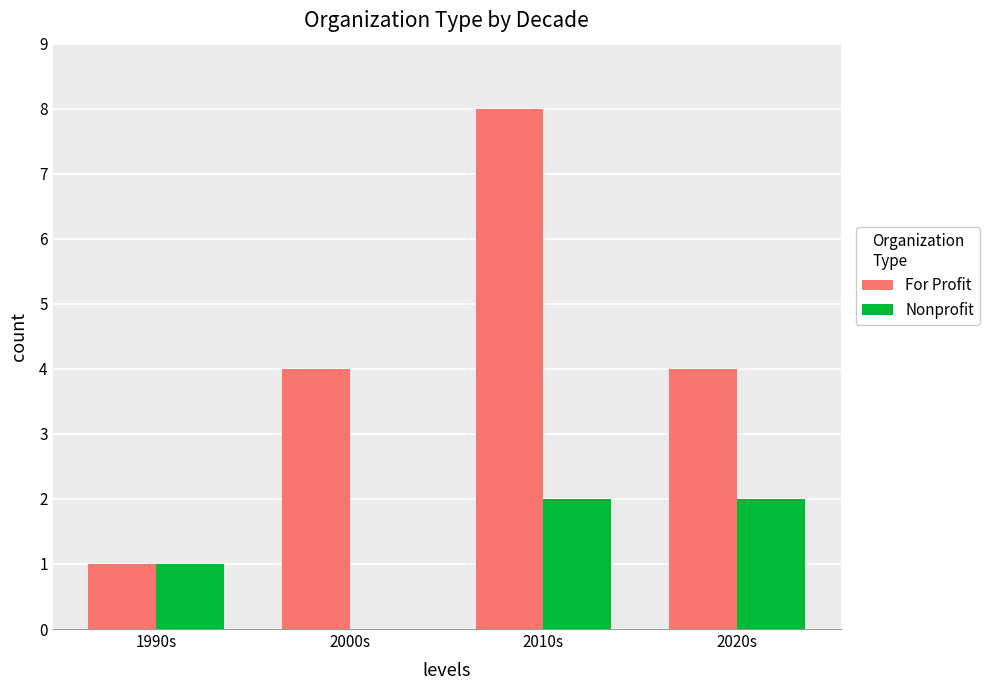

What is the spread (max minus min) of values at 2010s?

6